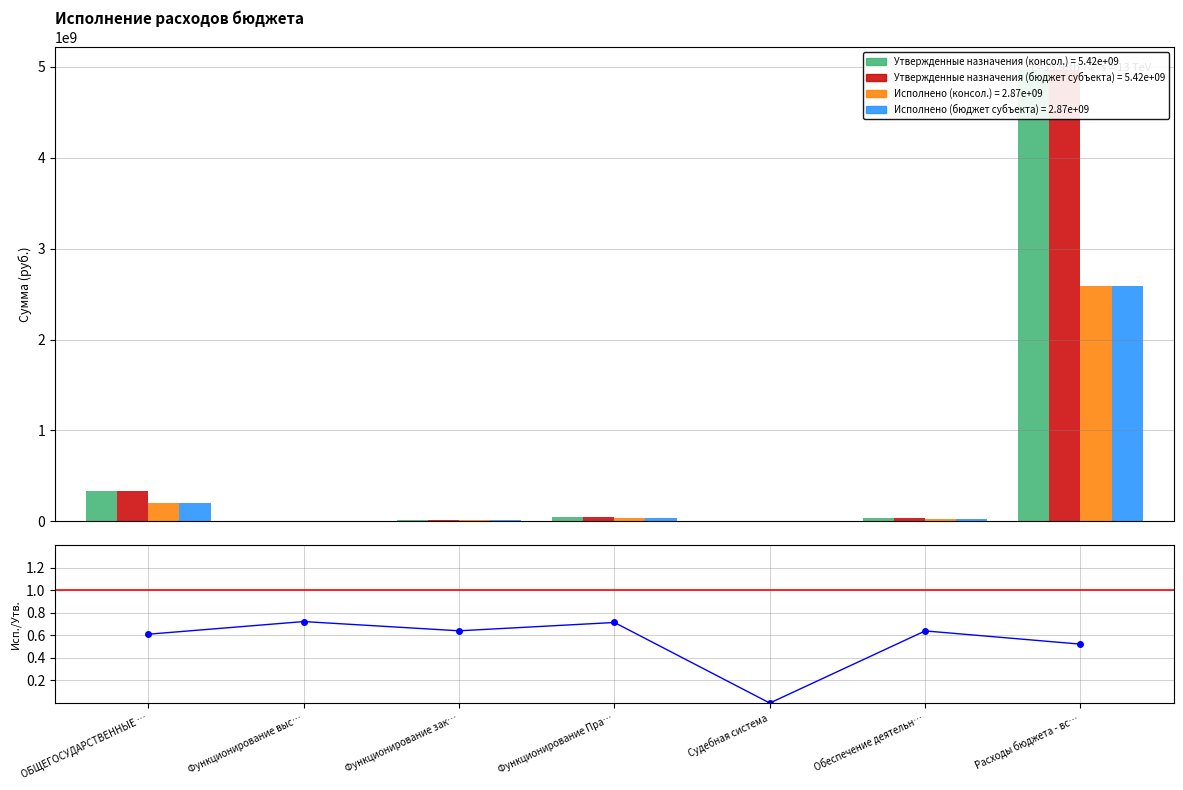

What is the total value across all series at Функционирование зак…?

60945204.6